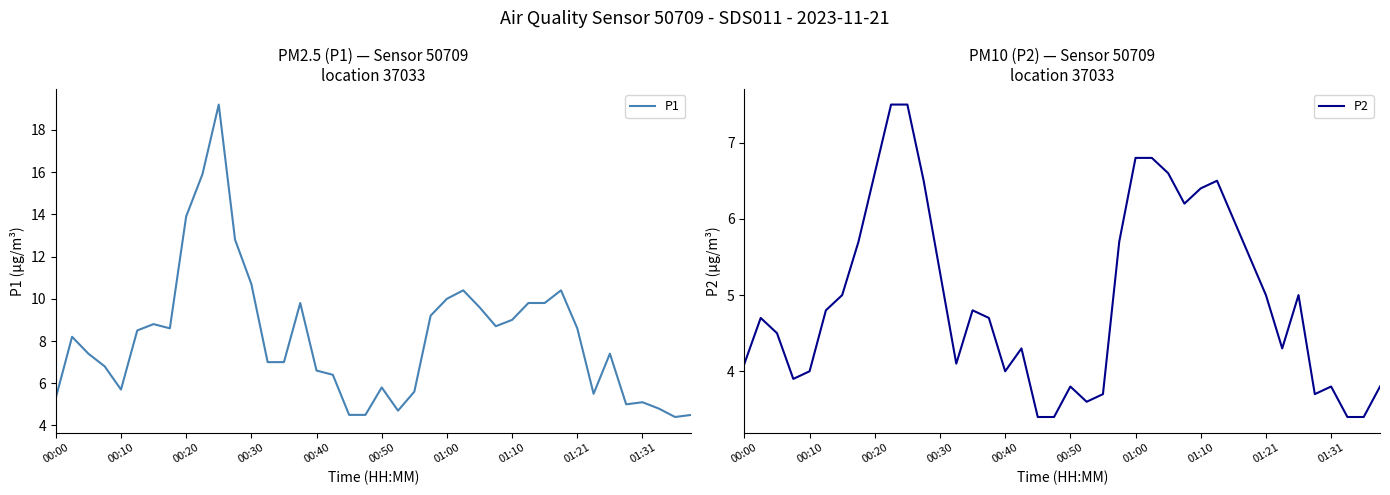

What is the minimum value for P1?

4.4